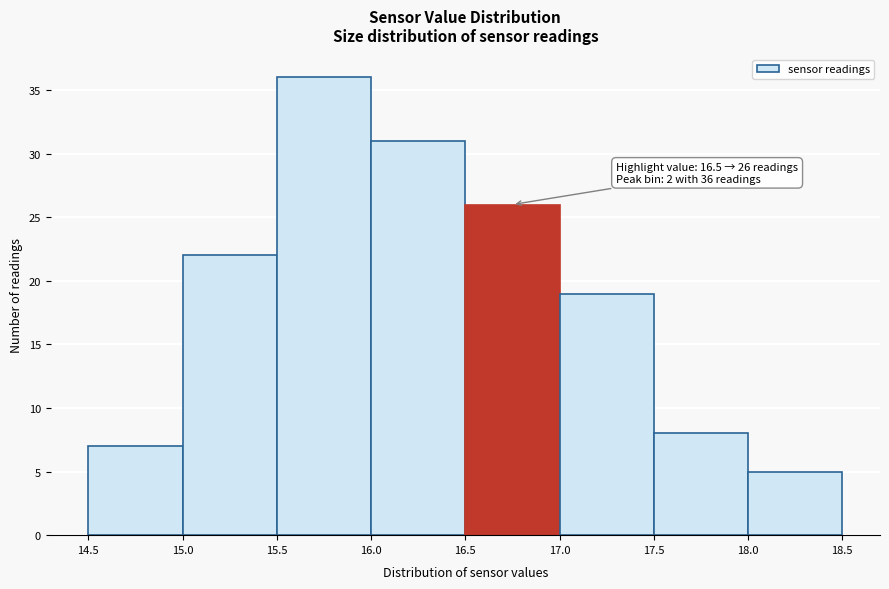

Over which range of the x-axis is the bar tallest?

15.5 to 16.0